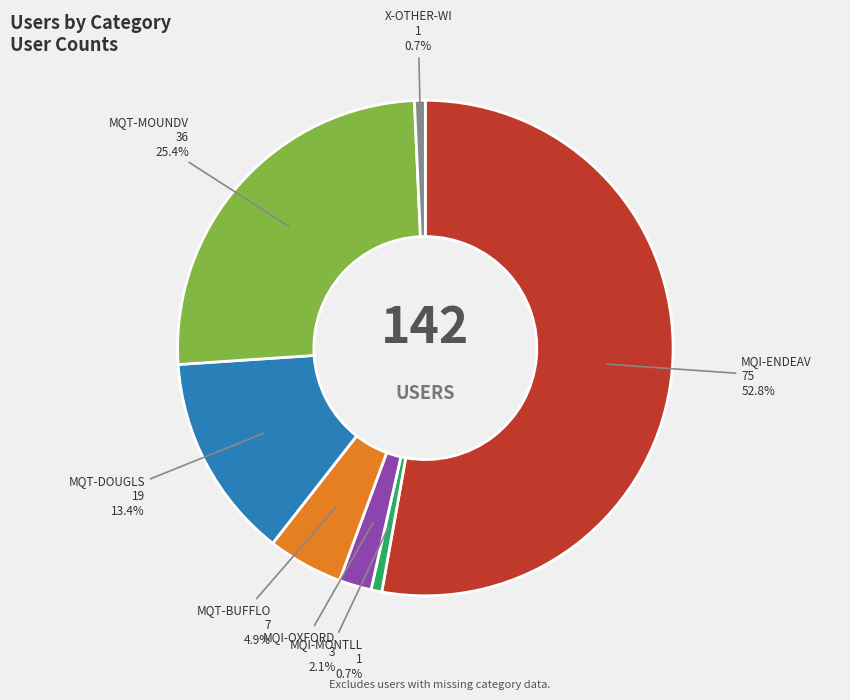

Is there any slice that represents more than half of the pie?

Yes